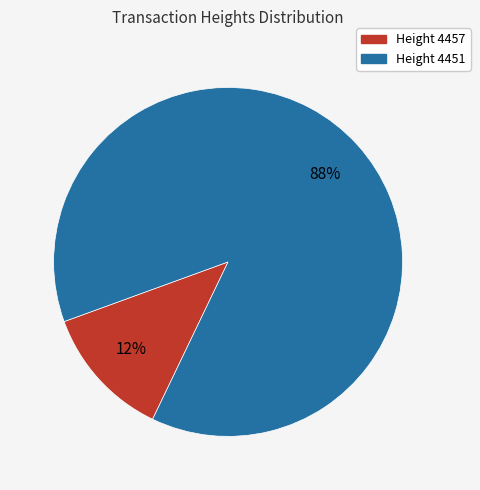

Is there a majority slice in this chart?

Yes